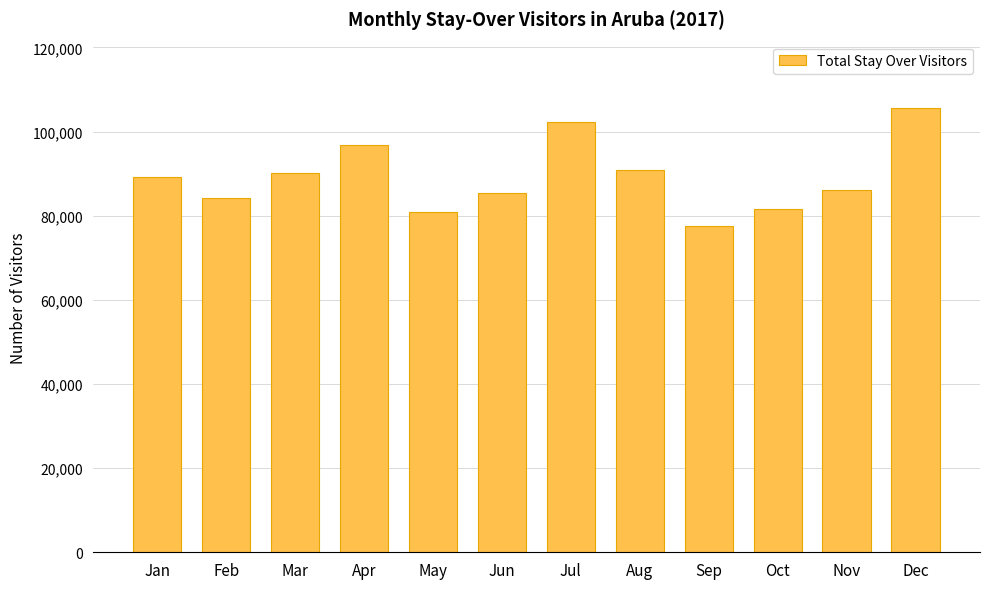

What is the ratio of the value at Feb to the value at Jun?

1.0